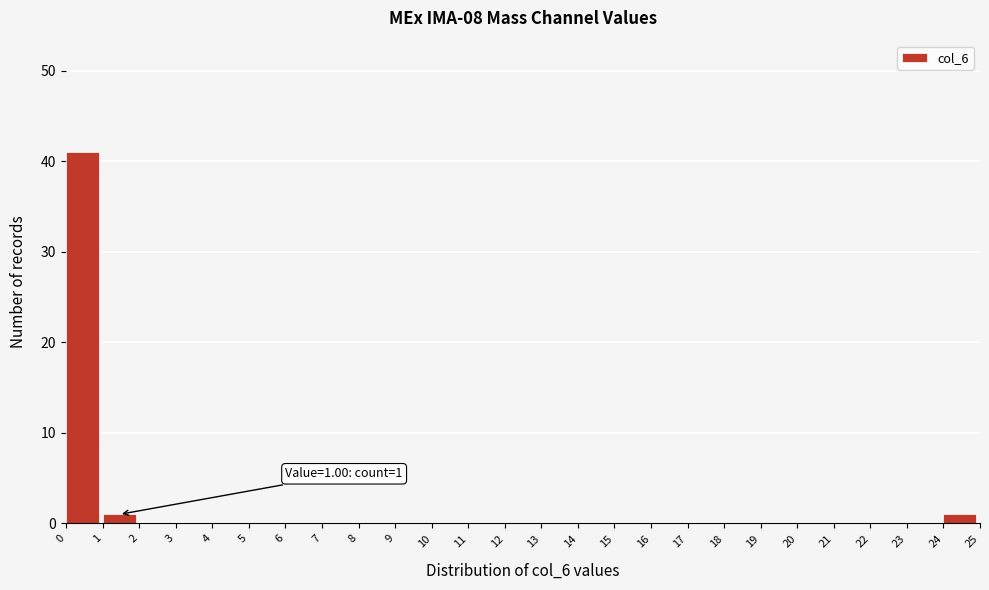

Over which range of the x-axis is the bar tallest?

0 to 1